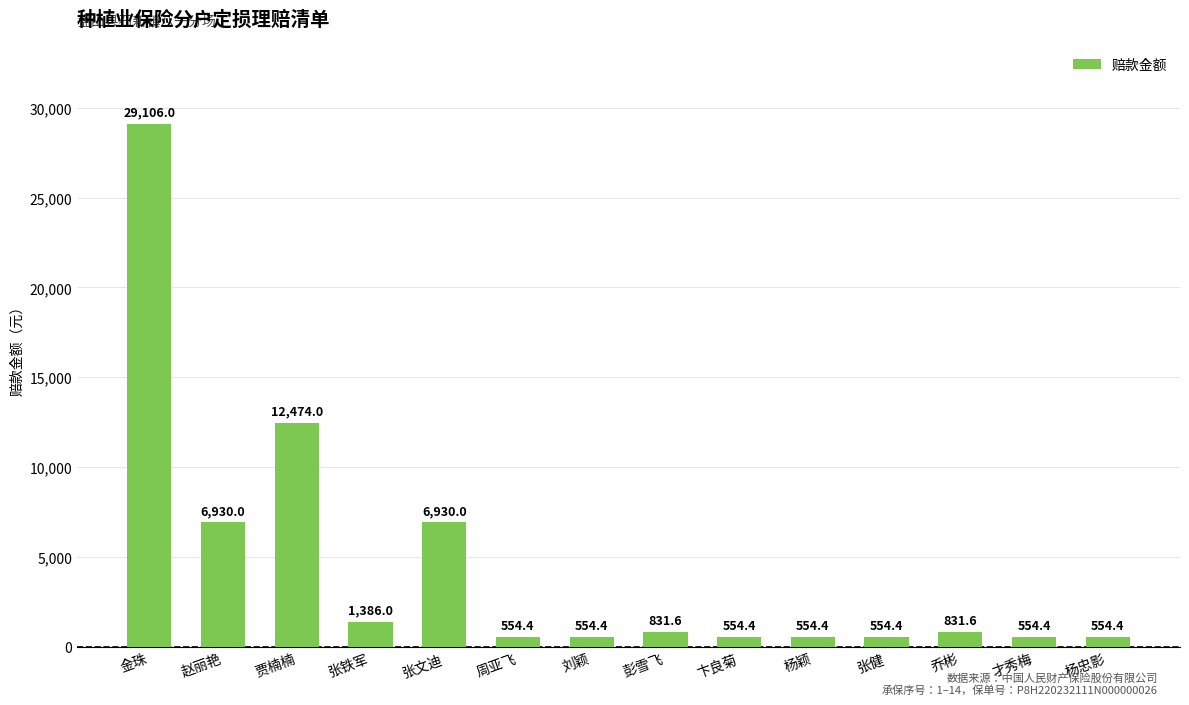

What is the sum of the values at 张文迪 and 才秀梅?

7484.4